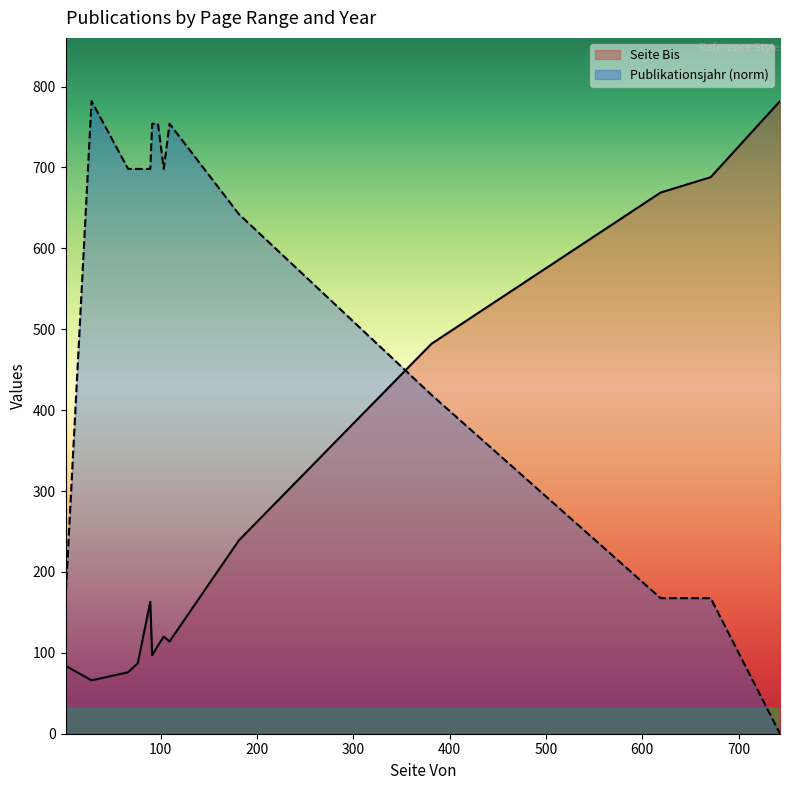

How many distinct data groups are displayed?

2